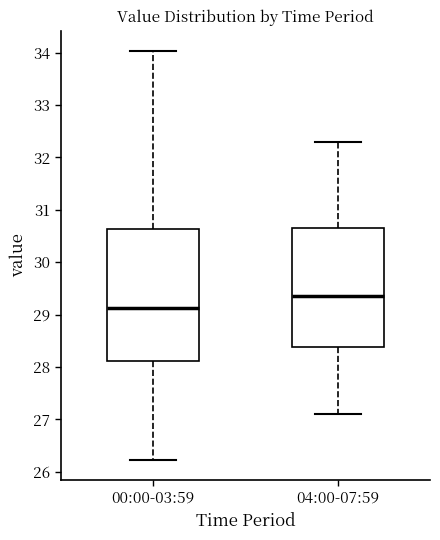

Reading left to right, read every box against the y-axis: the position of its median line, the range the box covers, and the ends of its whiskers. The values are not printed on the chart, so give them approximately, as read against the axis.

00:00-03:59: median 29.1, box 28.1 to 30.6, whiskers 26.2 to 34.0
04:00-07:59: median 29.4, box 28.4 to 30.7, whiskers 27.1 to 32.3